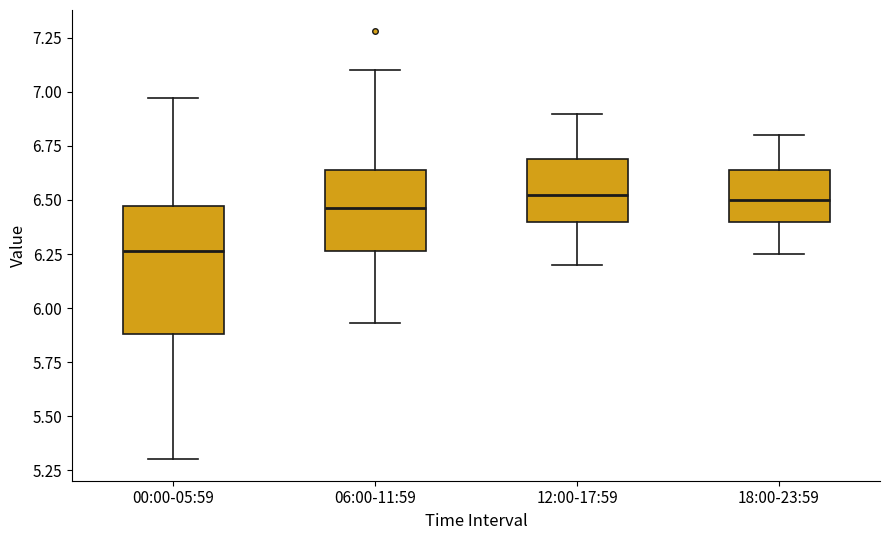

Reading left to right, transcribe this box plot: for each box, give where its median line is, the range the box spans, and where its two whiskers end, as read against the y-axis. The values are not printed on the chart, so give them approximately, as read against the axis.

00:00-05:59: median 6.25, box 5.90 to 6.45, whiskers 5.30 to 6.95
06:00-11:59: median 6.45, box 6.25 to 6.65, whiskers 5.95 to 7.10
12:00-17:59: median 6.55, box 6.40 to 6.70, whiskers 6.20 to 6.90
18:00-23:59: median 6.50, box 6.40 to 6.65, whiskers 6.25 to 6.80